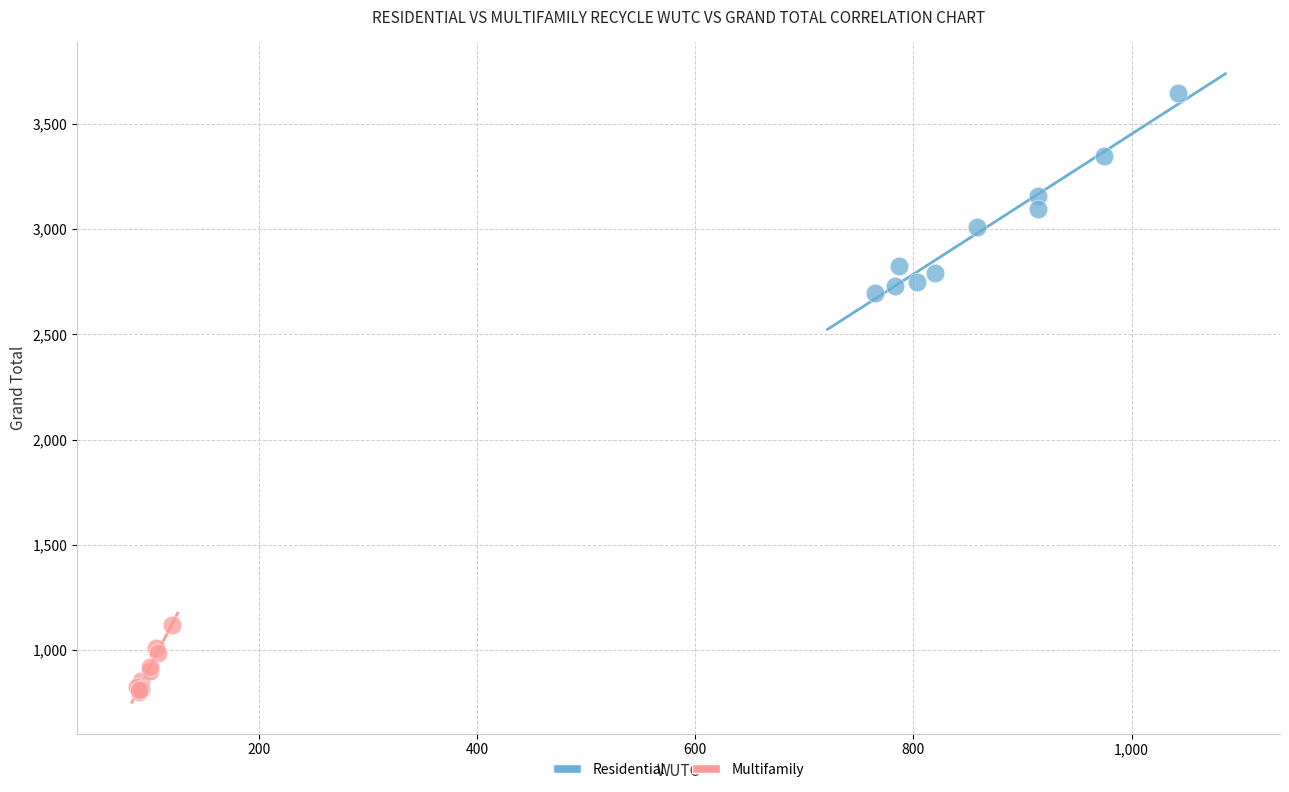

Which series has the largest Y range (max minus min)?

Residential